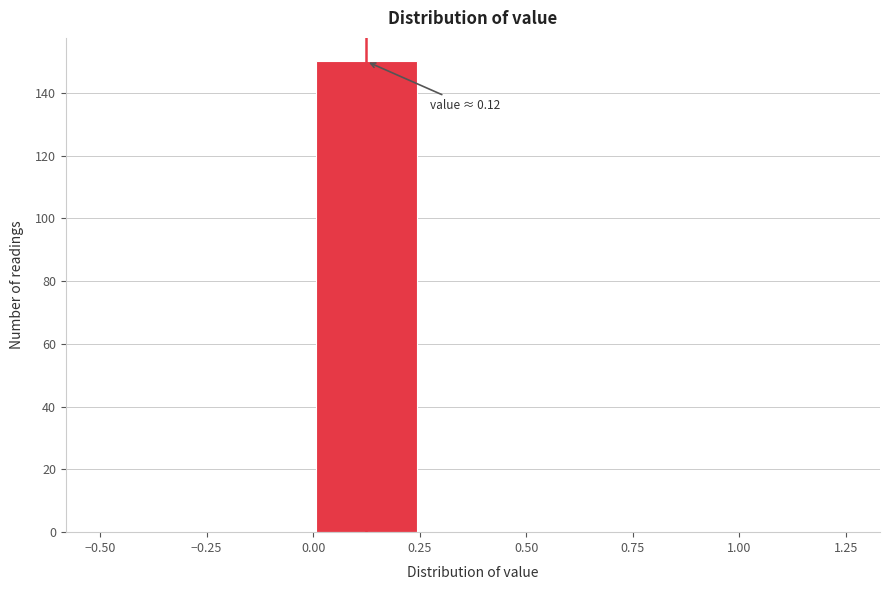

Over which range of the x-axis is the bar tallest?

0.00 to 0.25